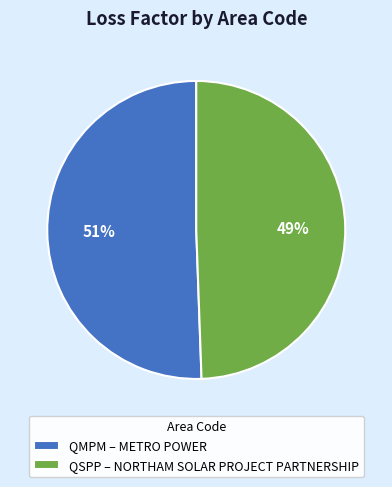

Do QMPM – METRO POWER and QSPP – NORTHAM SOLAR PROJECT PARTNERSHIP together represent more than half of the pie?

Yes